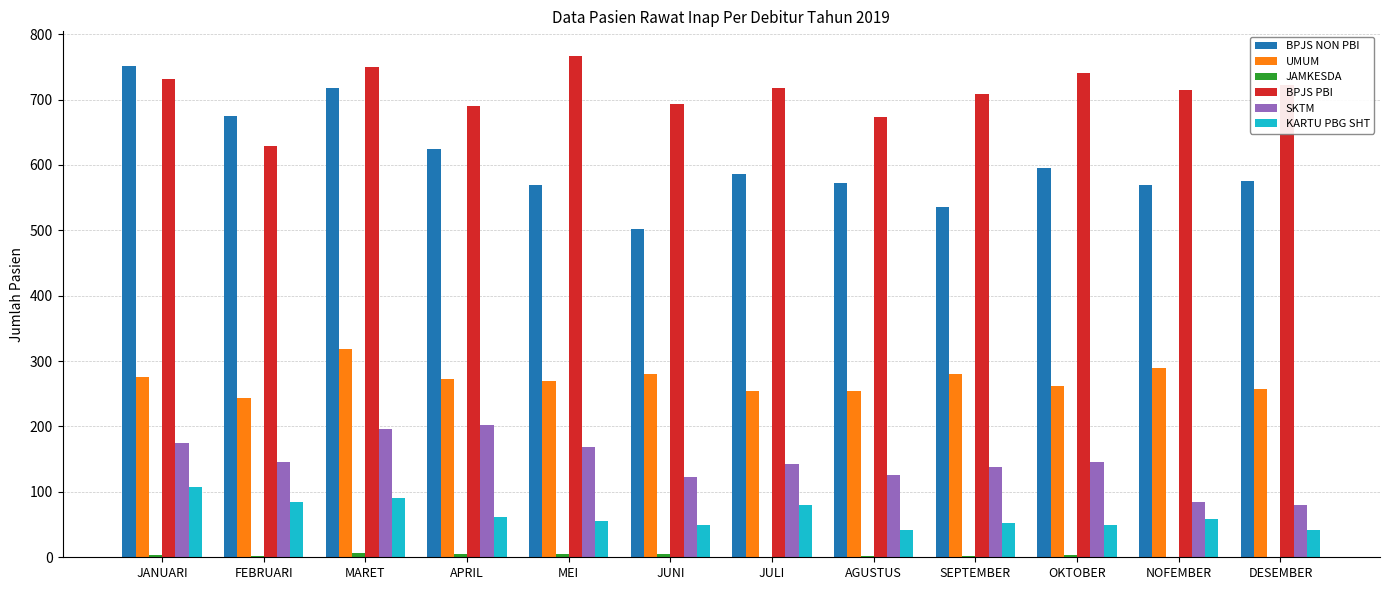

What is the approximate value of KARTU PBG SHT at JULI?

80